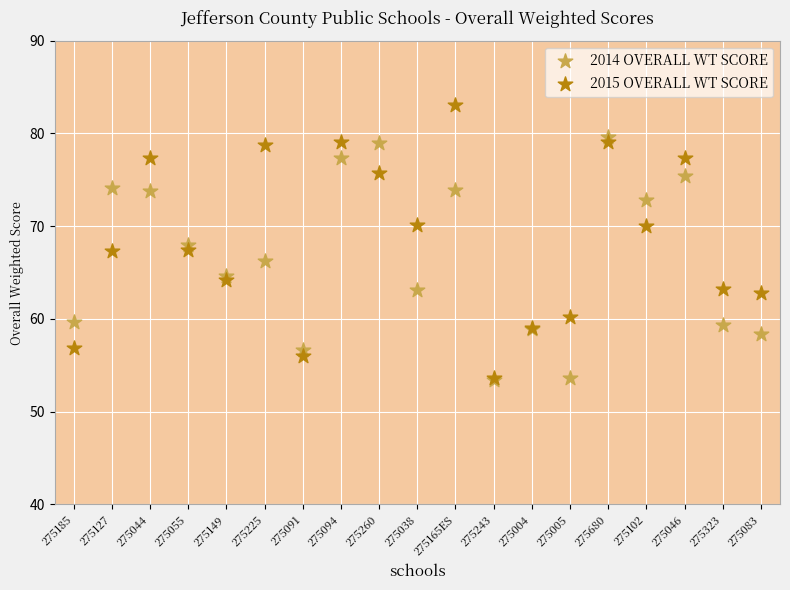

Which series has the widest spread of Y values?

2015 OVERALL WT SCORE